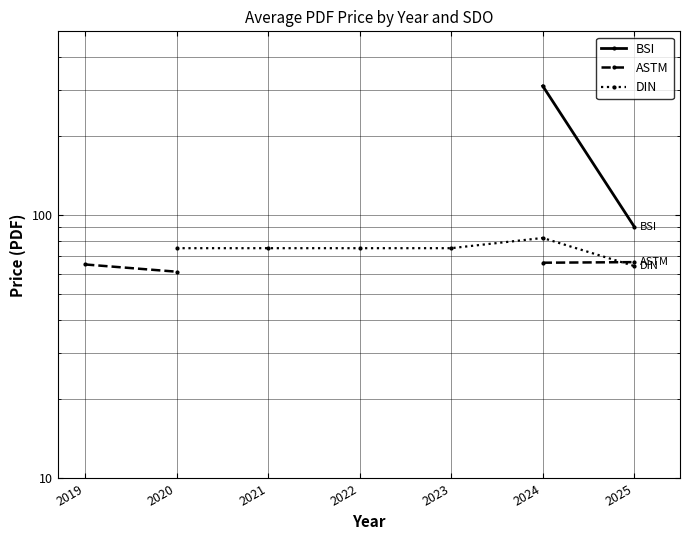

How many intersections are there between ASTM and DIN?

1